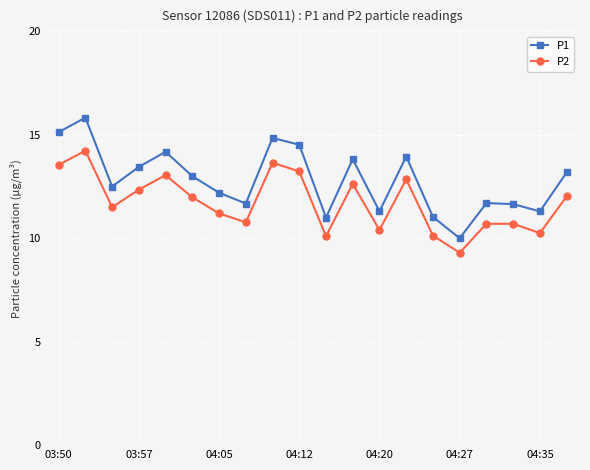

Which series has the widest spread of values?

P1